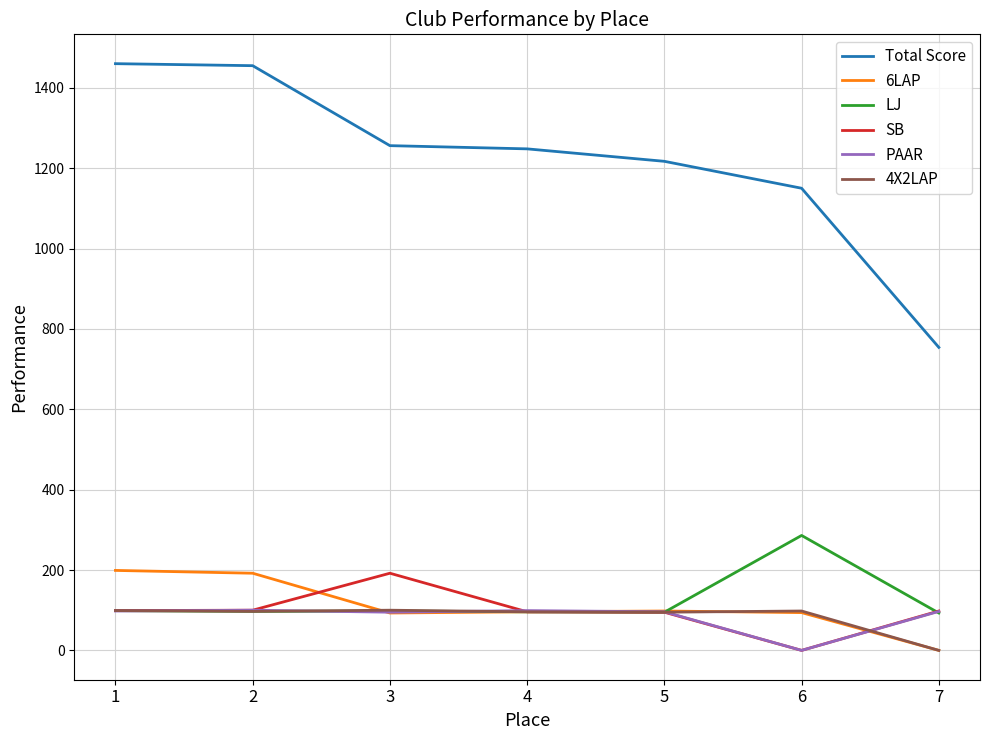

True or false: SB and Total Score cross at least once.

False